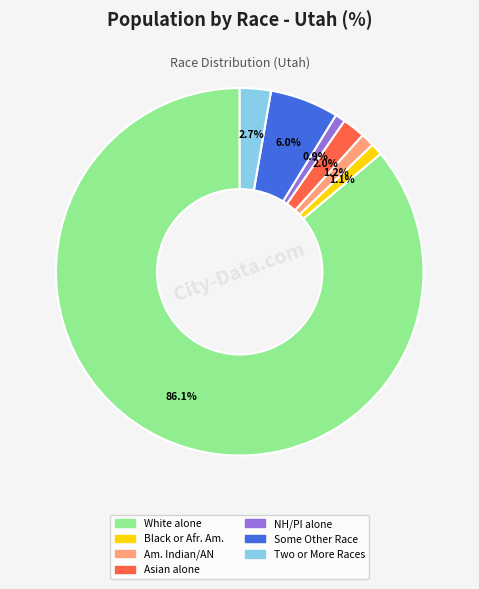

Does any single category account for the majority?

Yes